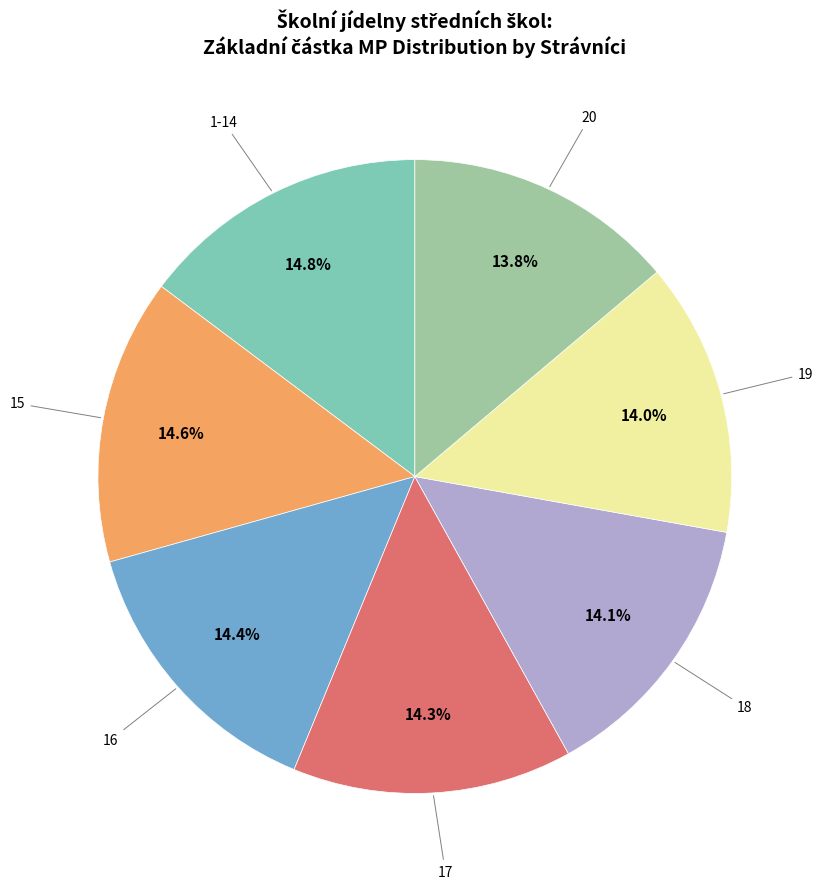

Does any single category account for the majority?

No